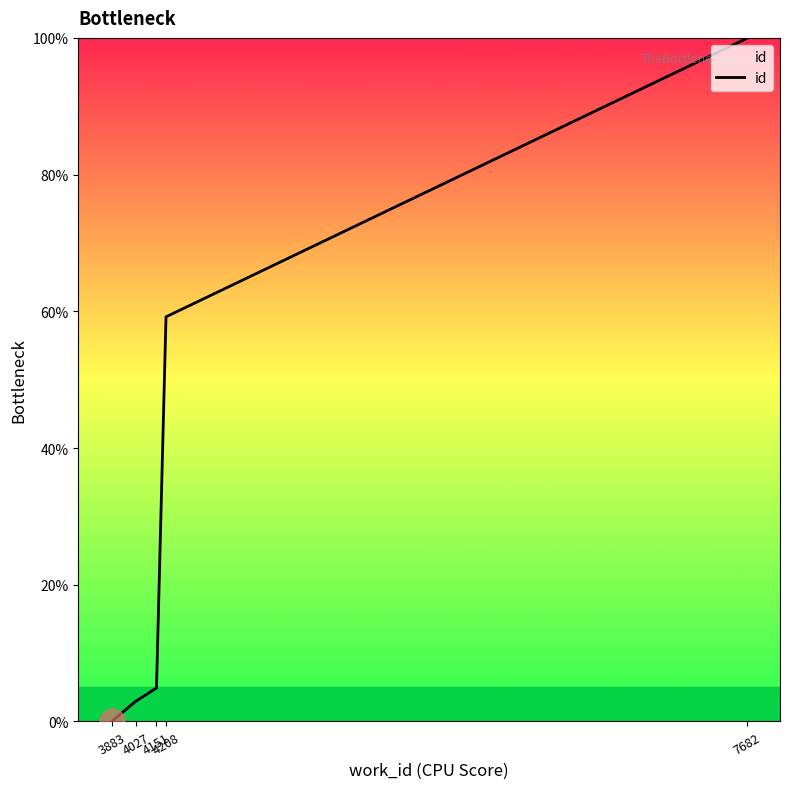

True or false: the data has more than 1 interior local peaks.

False